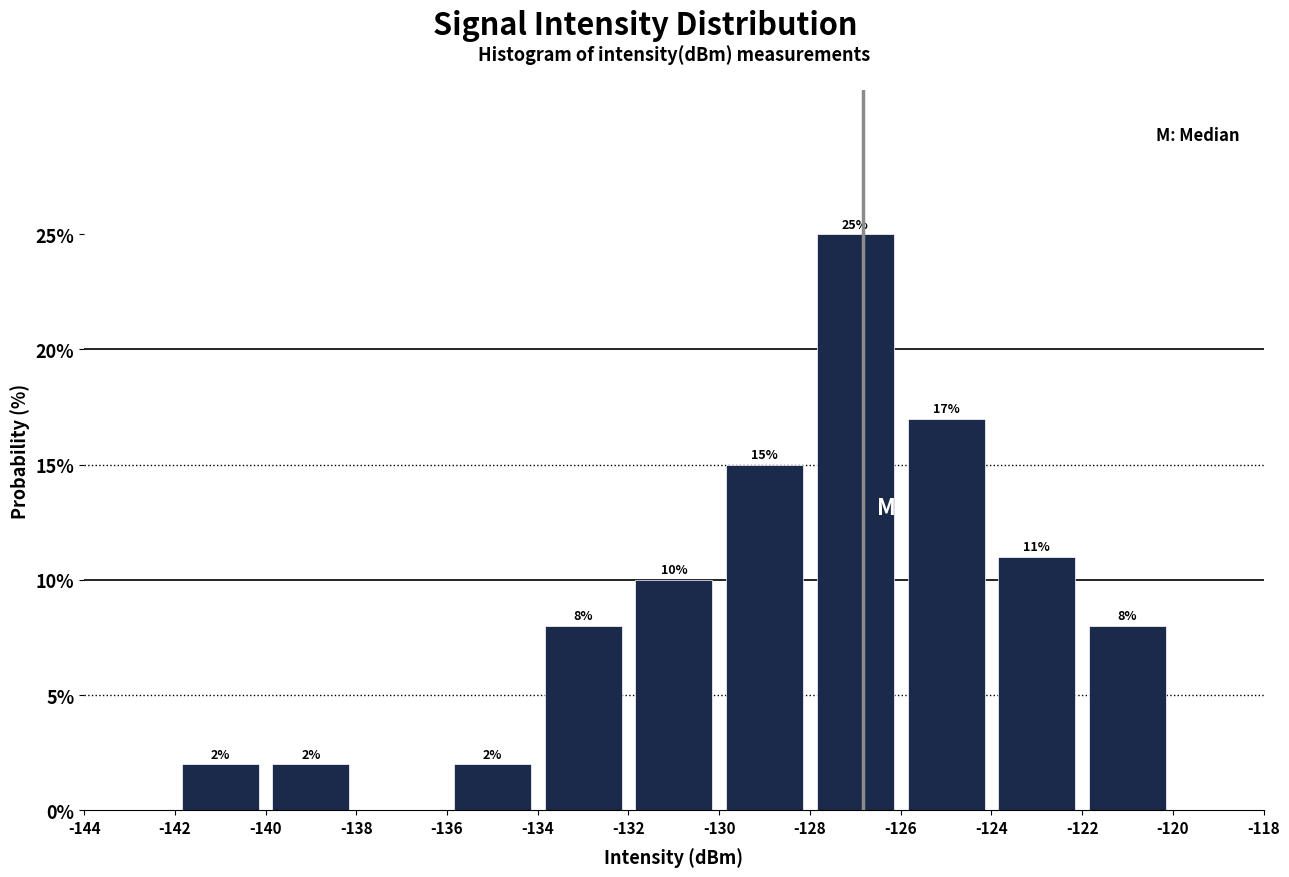

Over which range of the x-axis is the bar tallest?

-128 to -126